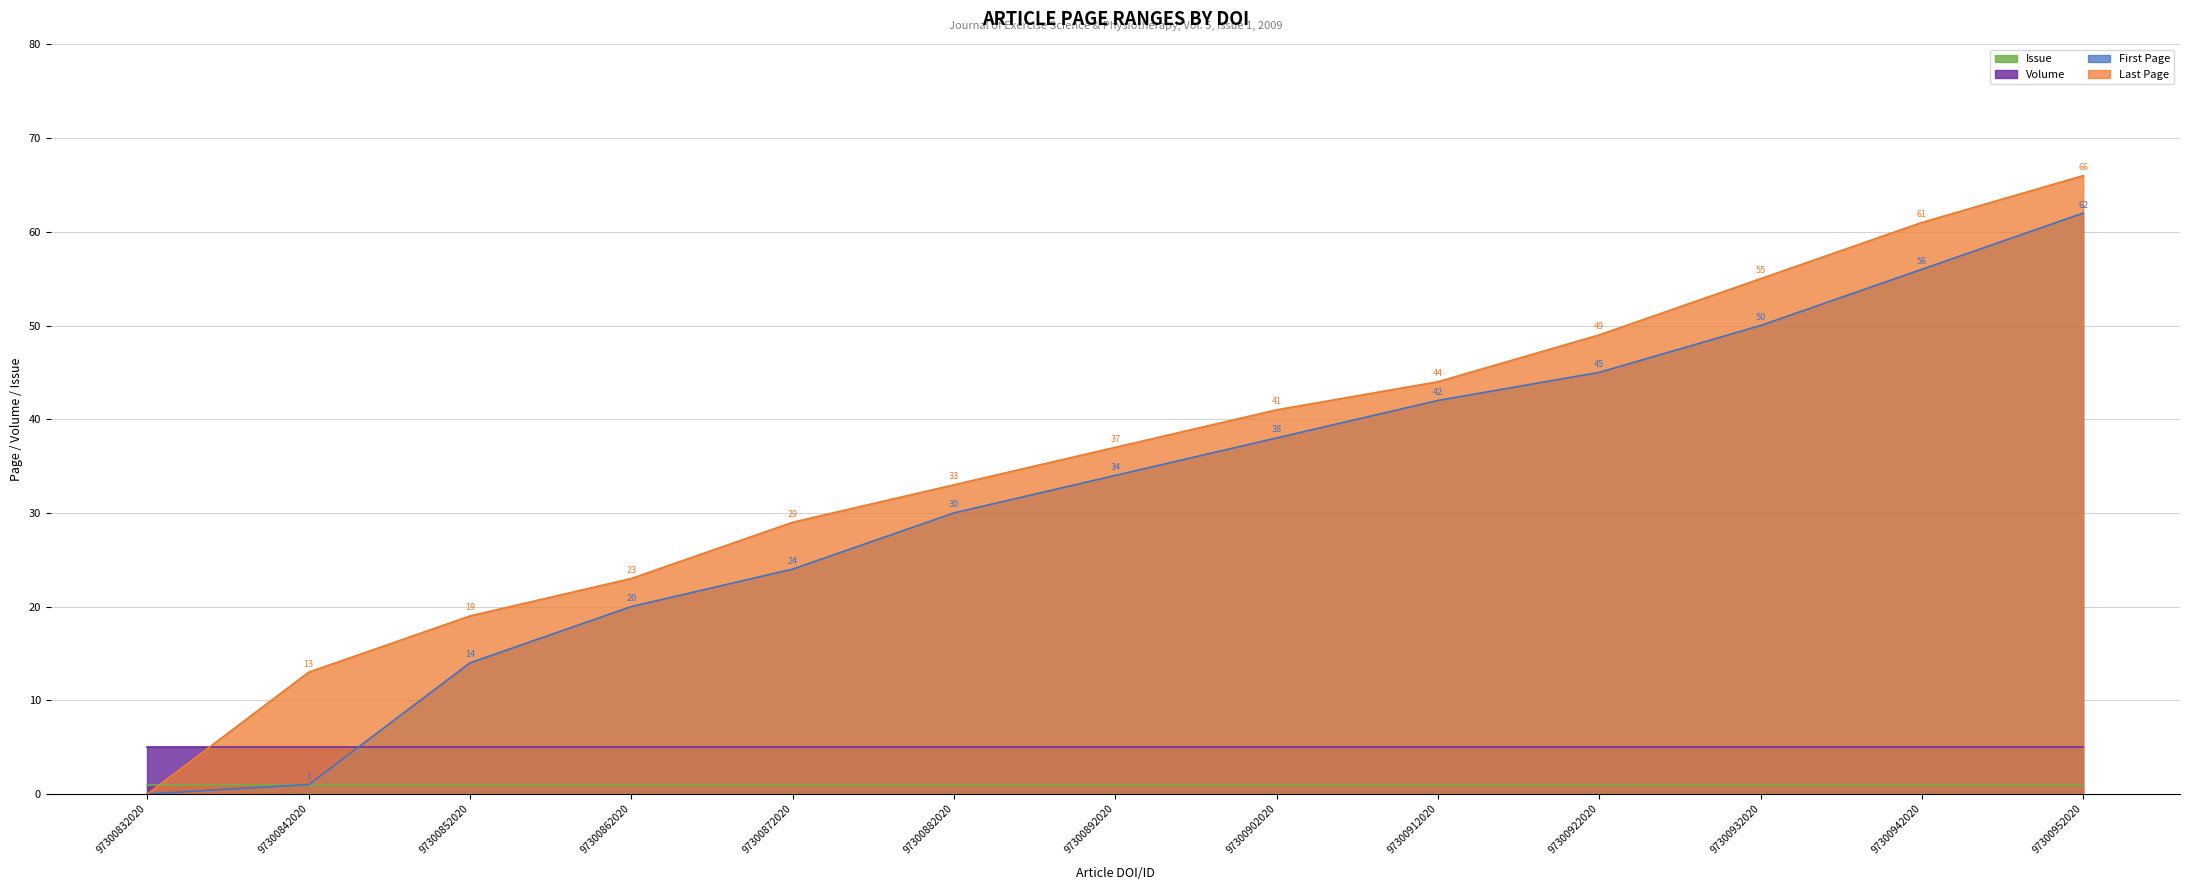

Rank the series at 97300952020 from lowest to highest value.

Issue, Volume, First Page, Last Page